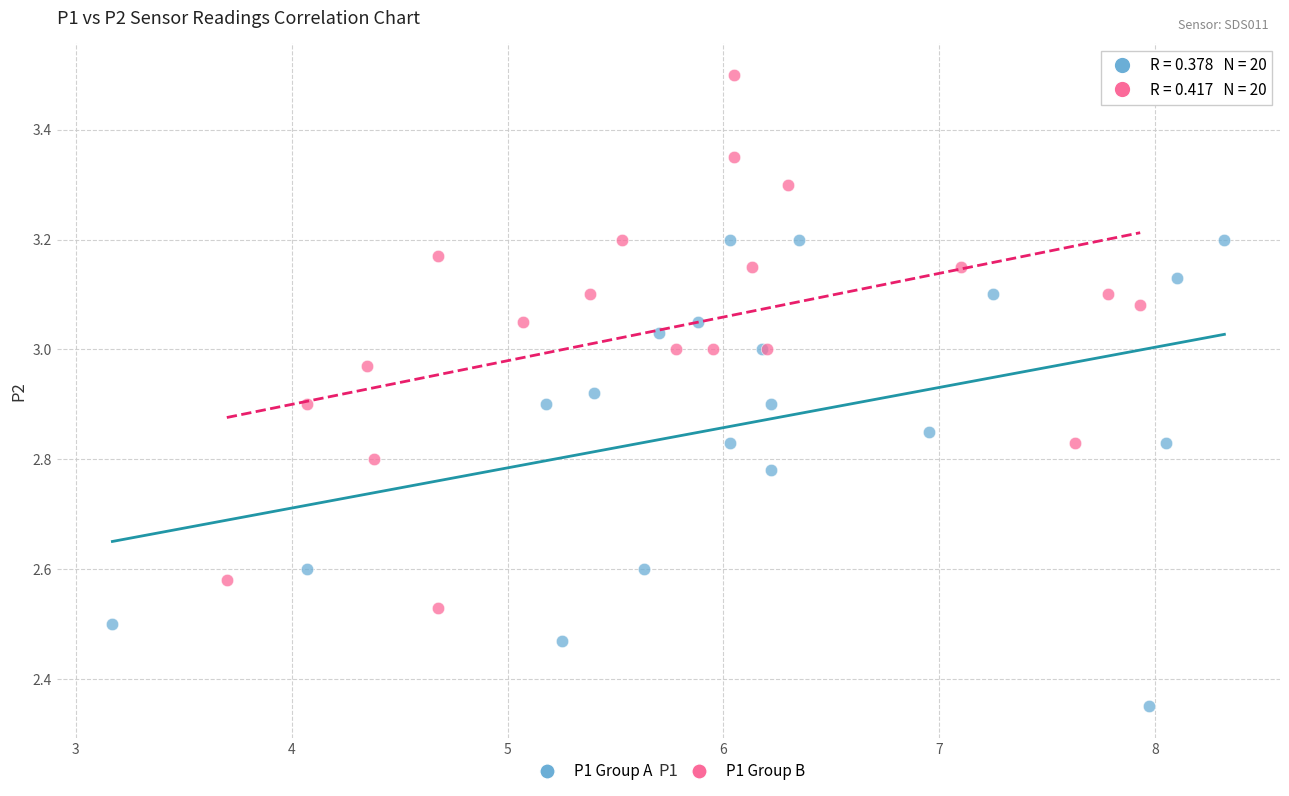

Which series contains the lowest Y value?

P1 Group A